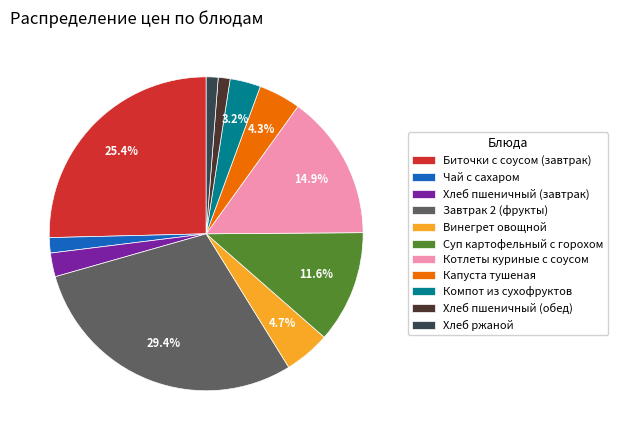

Which category has the biggest portion of the pie?

Завтрак 2 (фрукты)